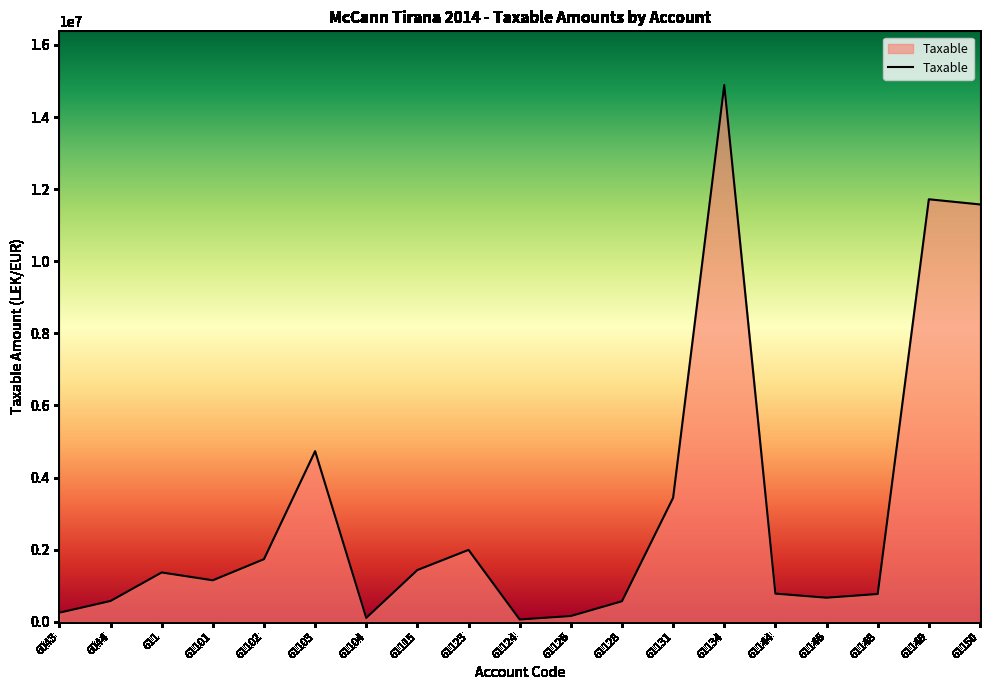

Is it true that the value at 61131 is 5777241.4?

False